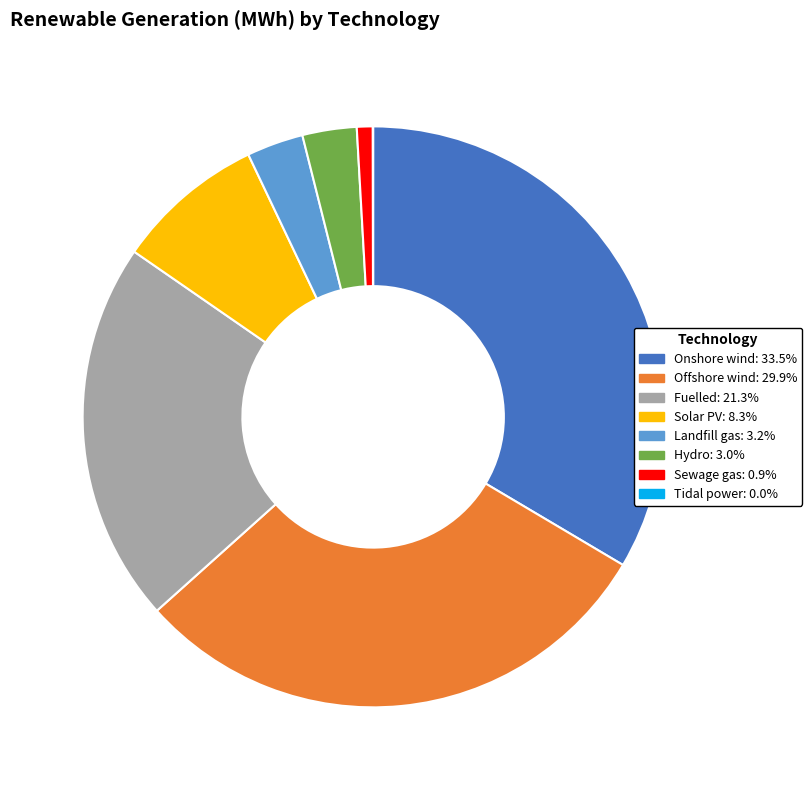

Which has a higher value, Offshore wind or Sewage gas?

Offshore wind